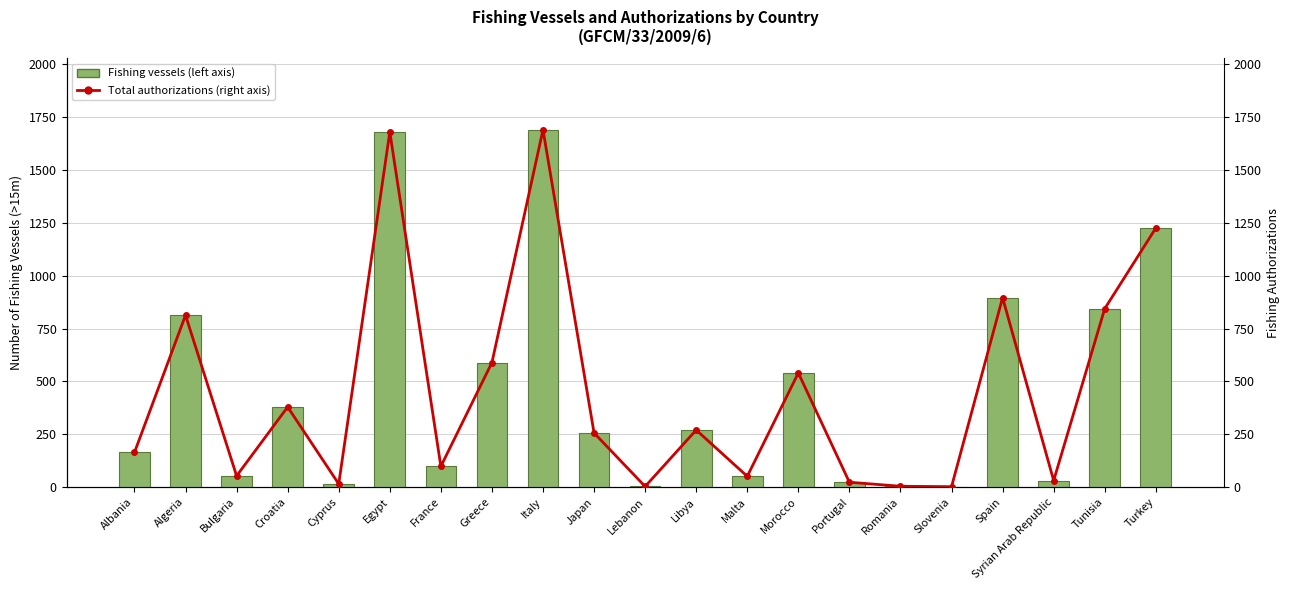

At which category does the chart reach its minimum across all series?

Slovenia